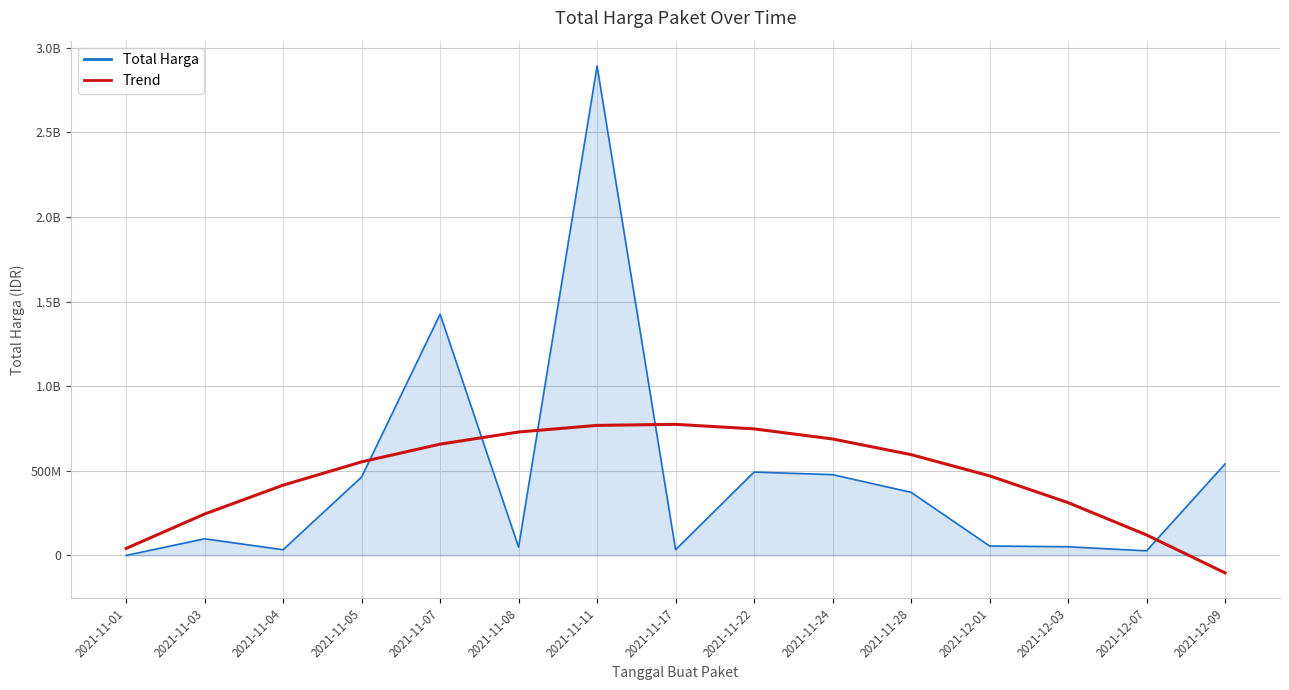

At 2021-11-17, list the series in order from largest to smallest.

Trend, Total Harga